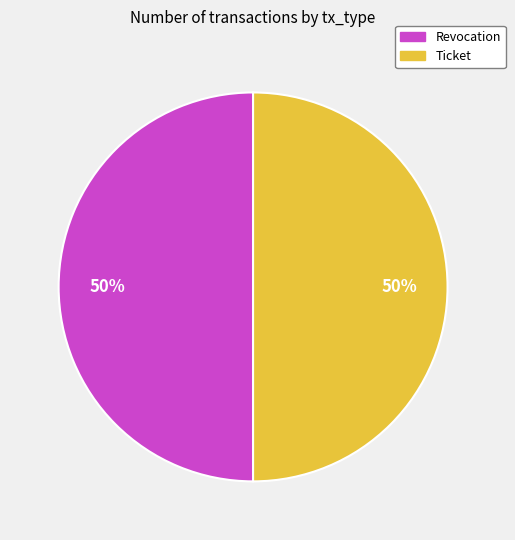

What is the ratio of the value at Ticket to the value at Revocation?

1.0